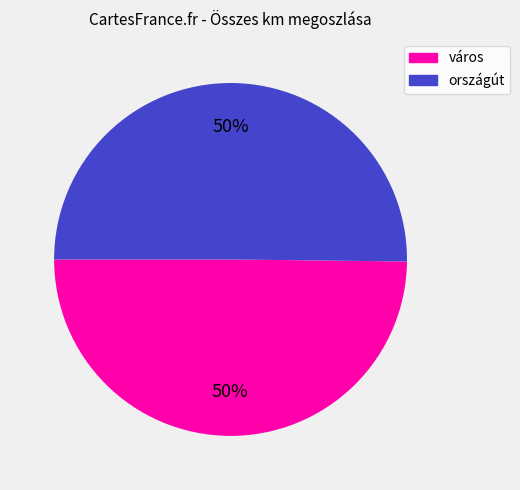

To the nearest percent, what is the average slice percentage?

50%